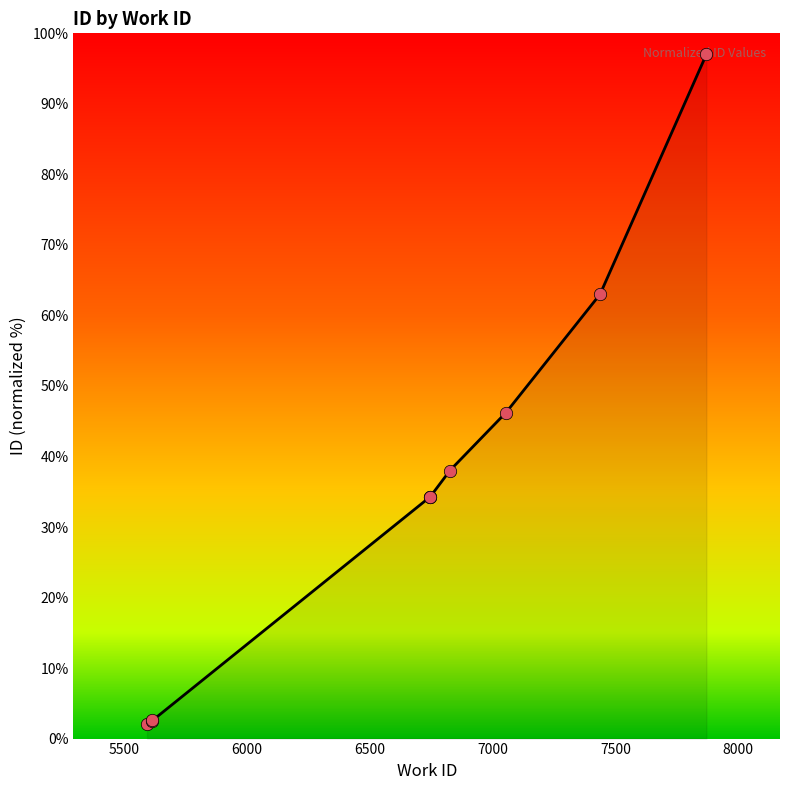

Approximately how many times larger is the value at 7870 compared to 5592?

48.5